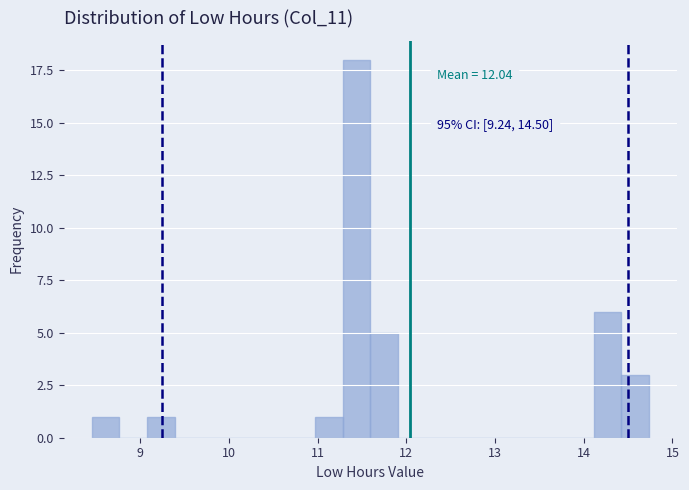

Around what value on the x-axis is the tallest bar? Give the approximate position of its centre, as read against the axis.

11.4